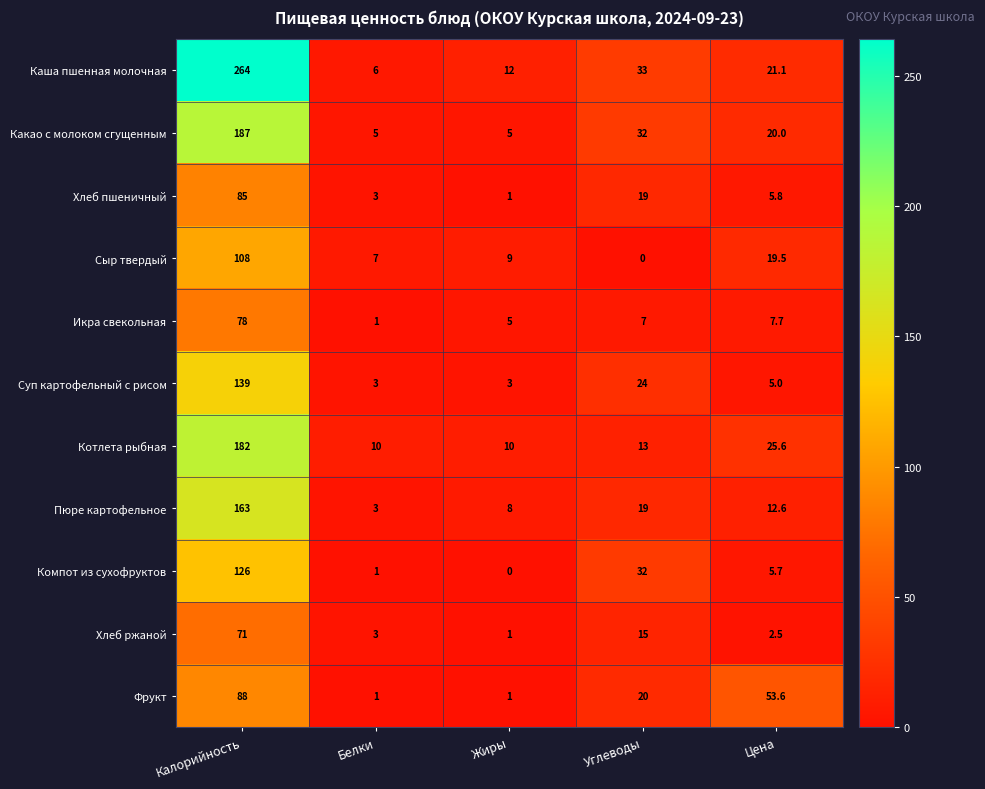

Which series changed the most between Калорийность and Цена?

Каша пшенная молочная